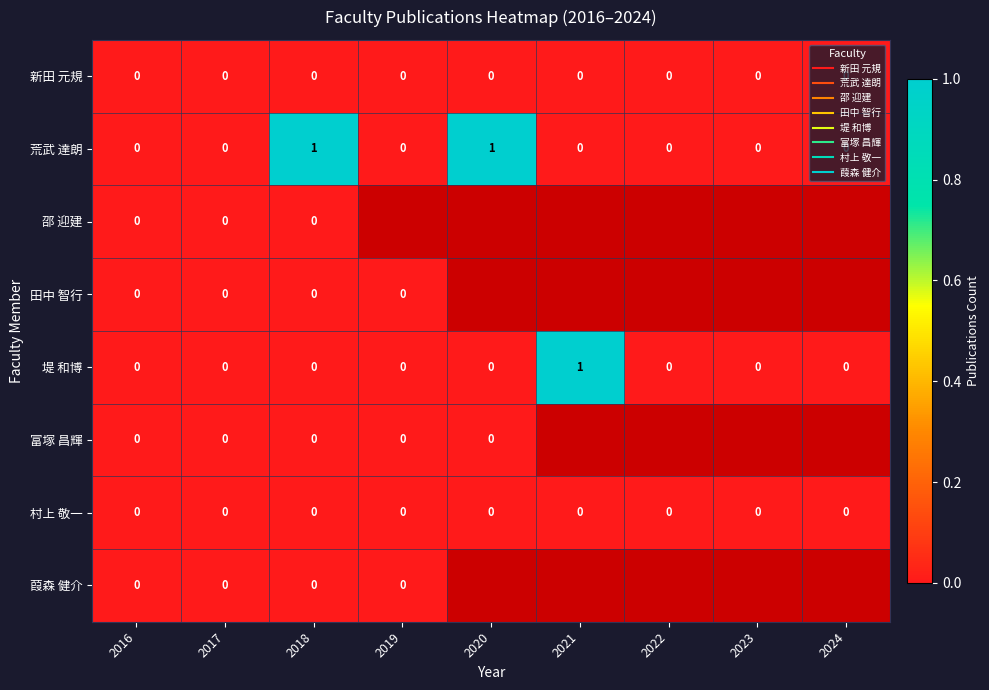

Which category has the lowest value in the 邵 迎建 series?

2016